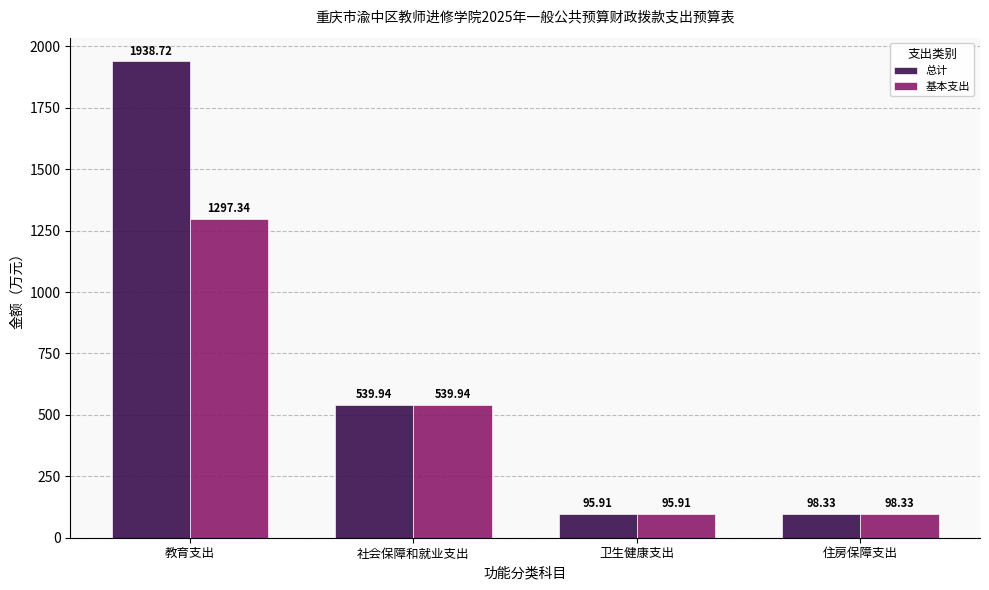

Is the value of 总计 at 住房保障支出 greater than the value of 基本支出 at 卫生健康支出?

Yes